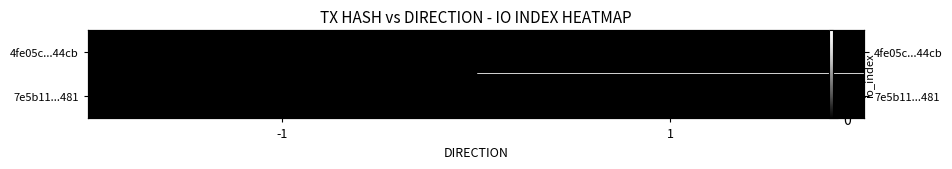

How many values in separator are above zero?

1